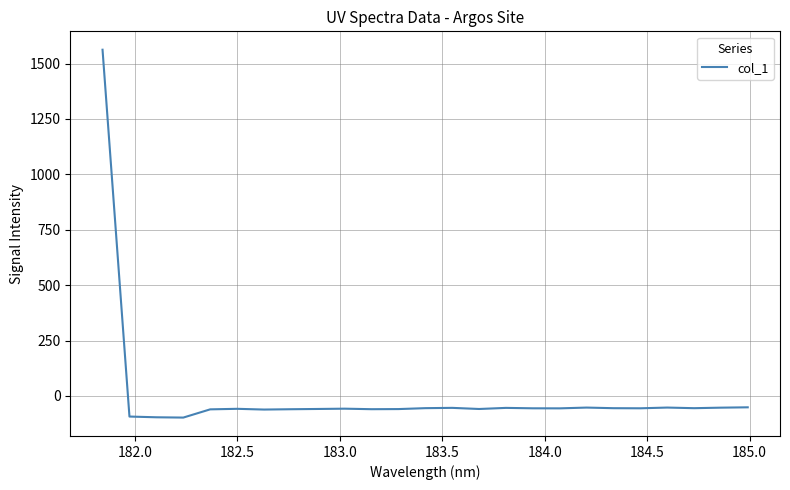

What is the difference between the maximum and minimum values?

1660.0